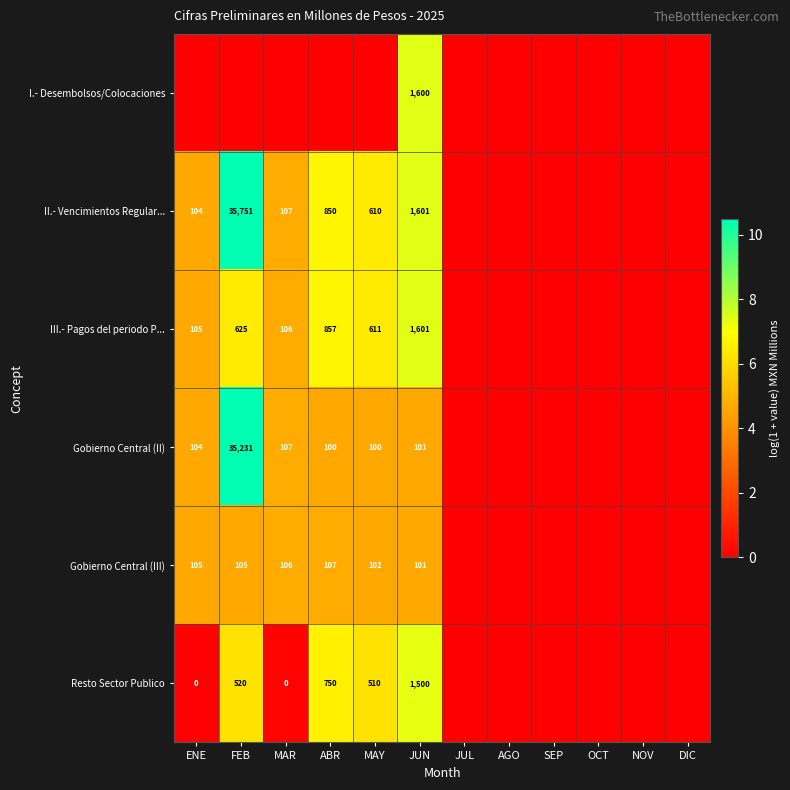

True or false: Gobierno Central (II) has a value of 164 at ABR.

False